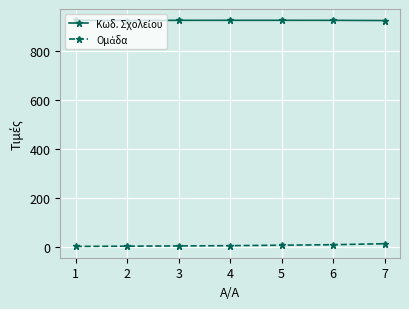

Is it true that Ομάδα equals 4.0 at 2?

True